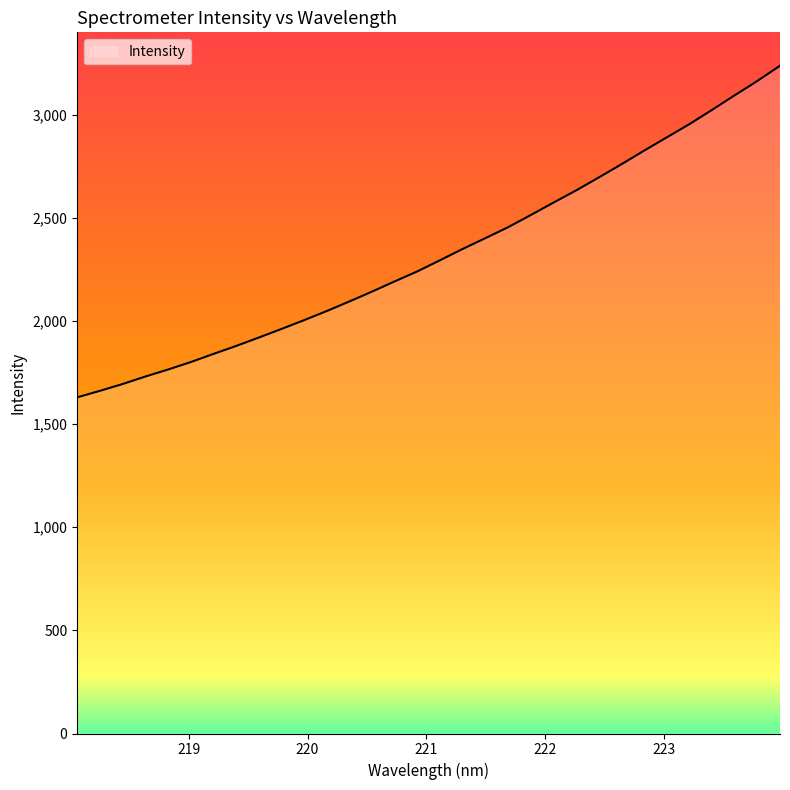

What is the smallest value displayed?

1630.1